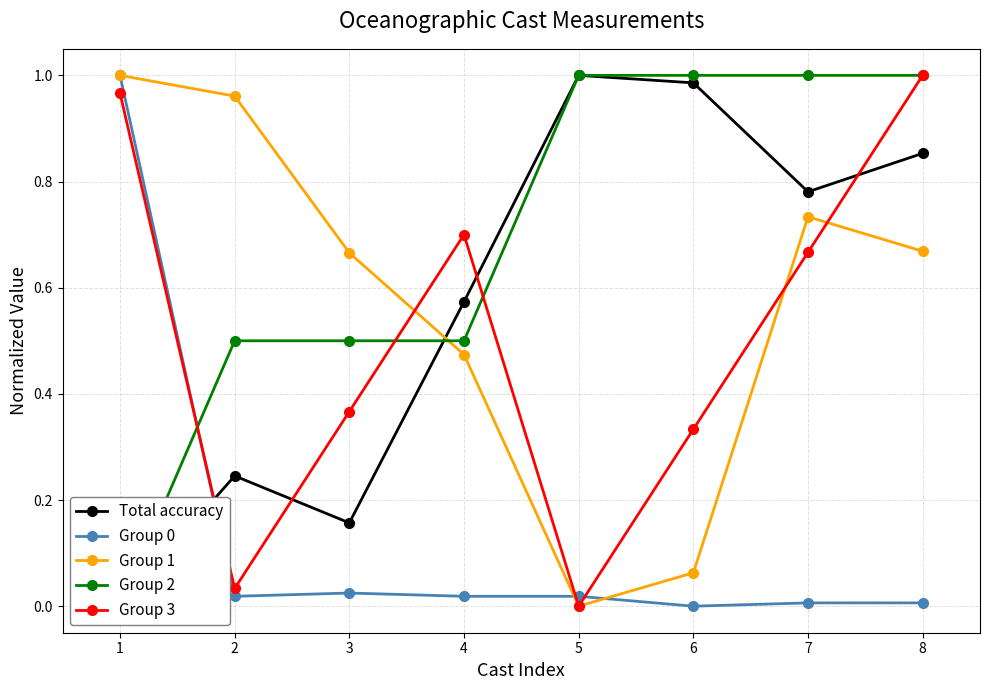

How many positive values does the Group 3 series have?

7